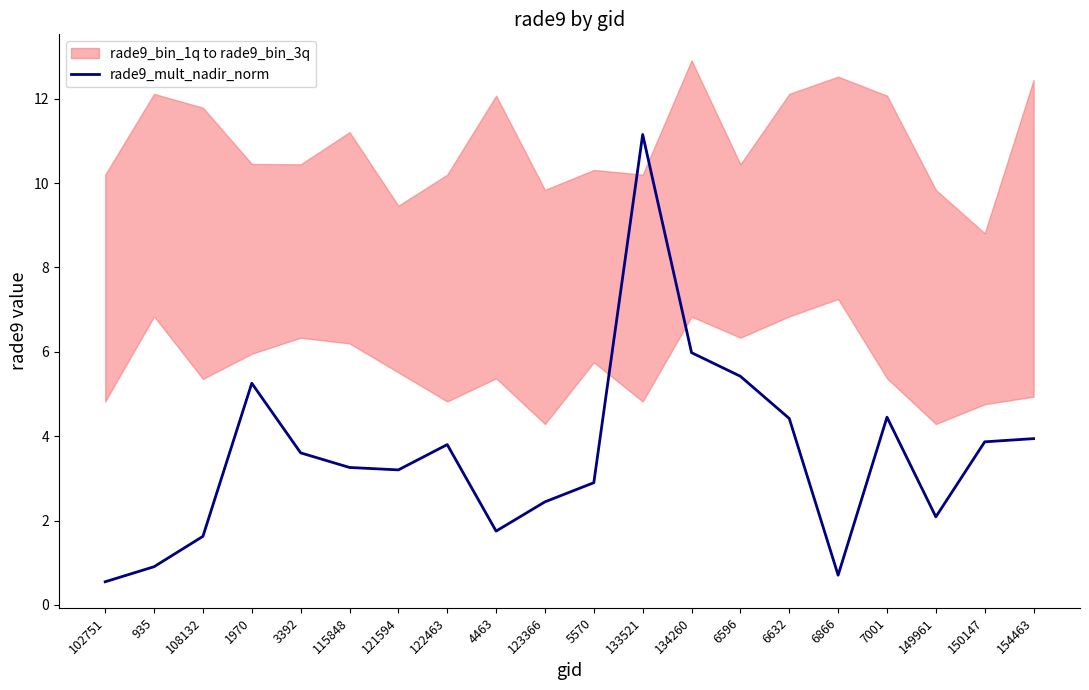

What is the ratio of the value at 6866 to the value at 108132?

0.4